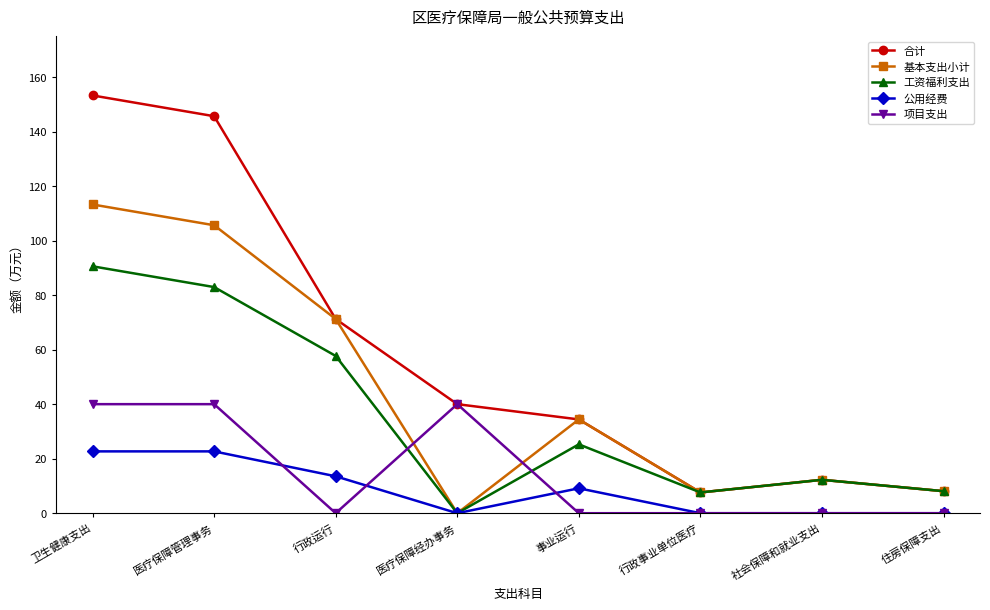

Rank the series by their maximum value, from highest to lowest.

合计, 基本支出小计, 工资福利支出, 项目支出, 公用经费